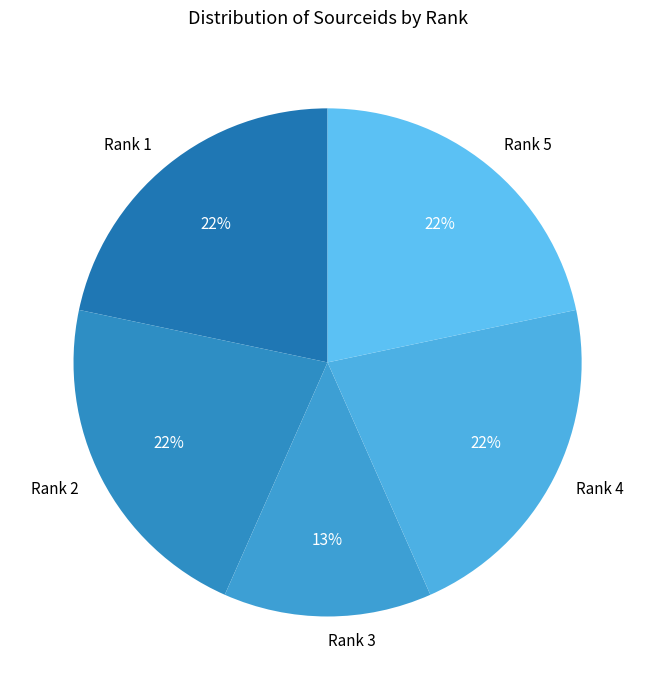

How many slices are in this pie chart?

5